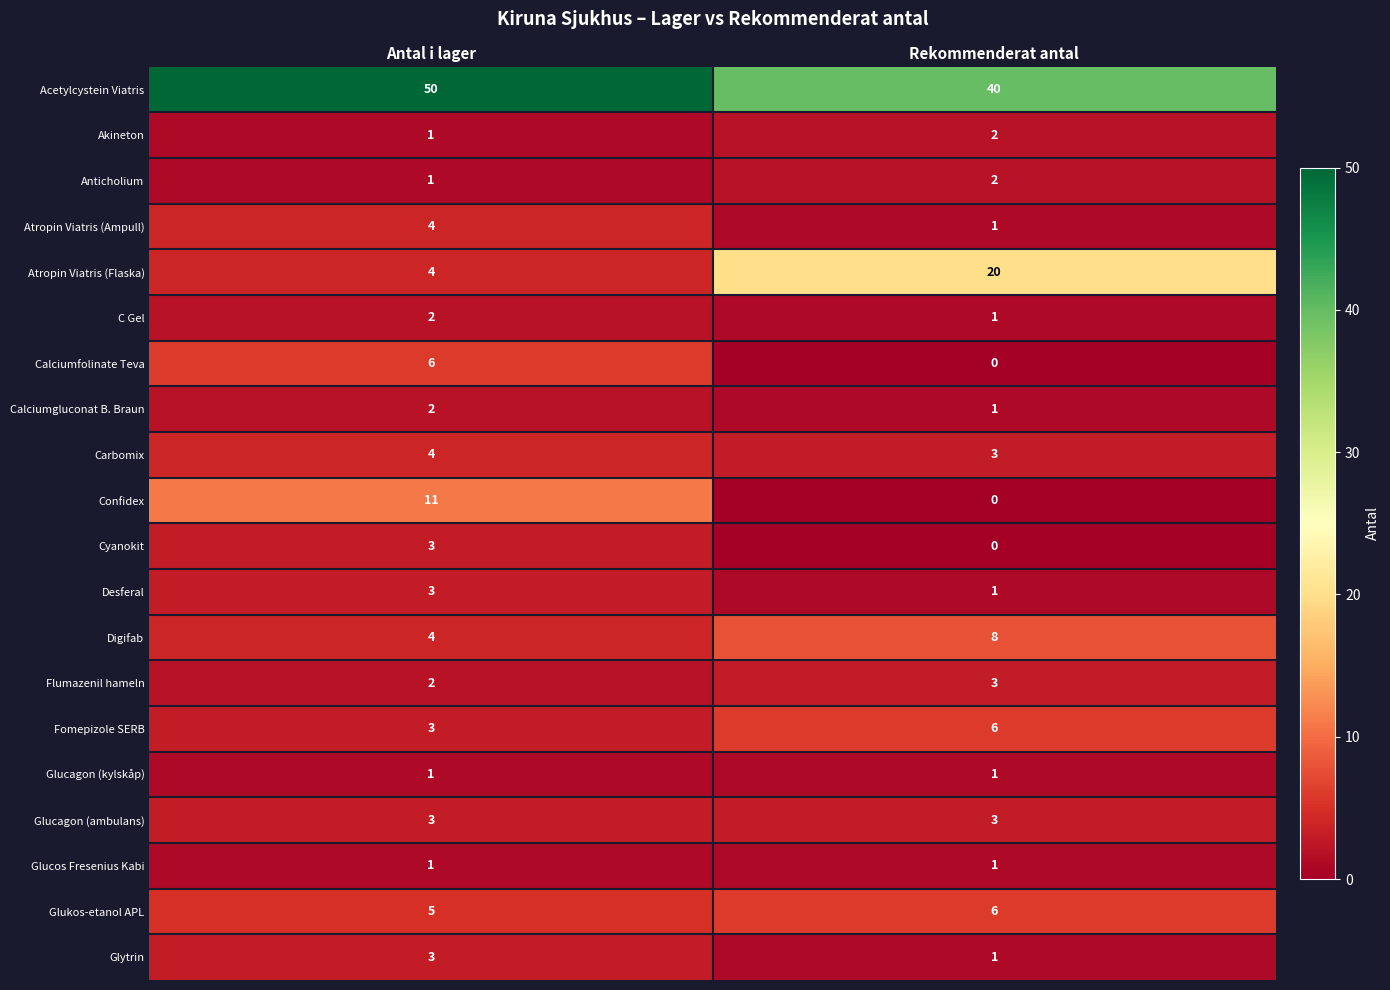

Between Antal i lager and Rekommenderat antal, which series saw the biggest shift?

Atropin Viatris (Flaska)